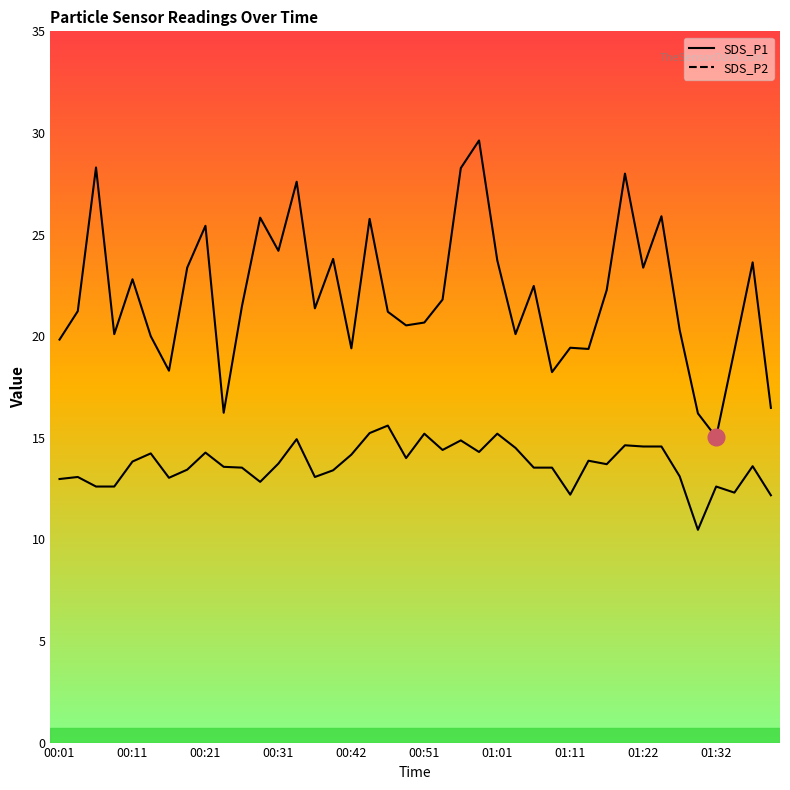

Which series changed the most between 14 and 18?

SDS_P2 line